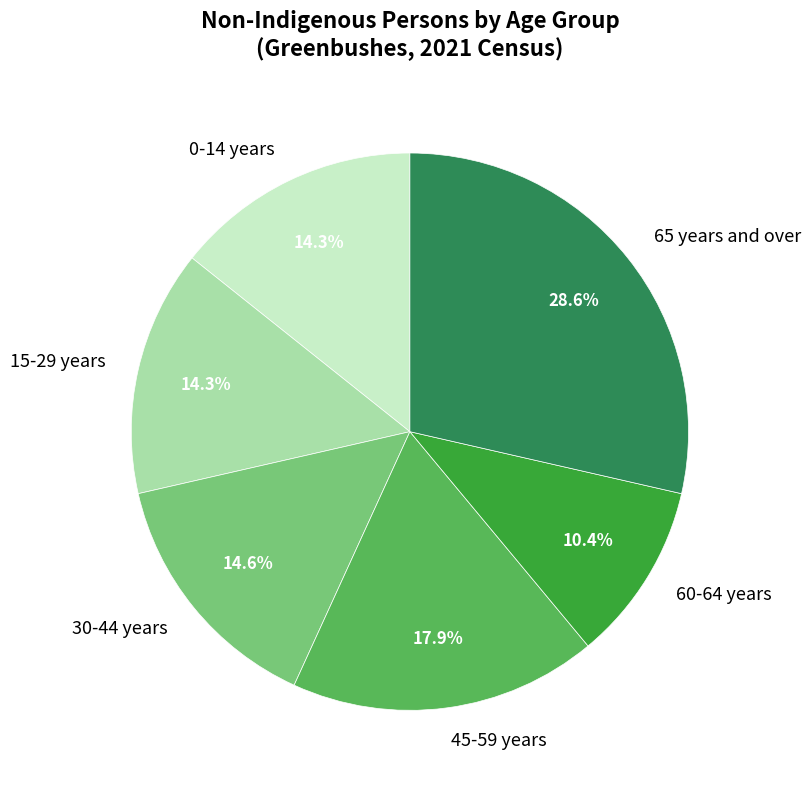

Between 0-14 years and 45-59 years, which is larger?

45-59 years